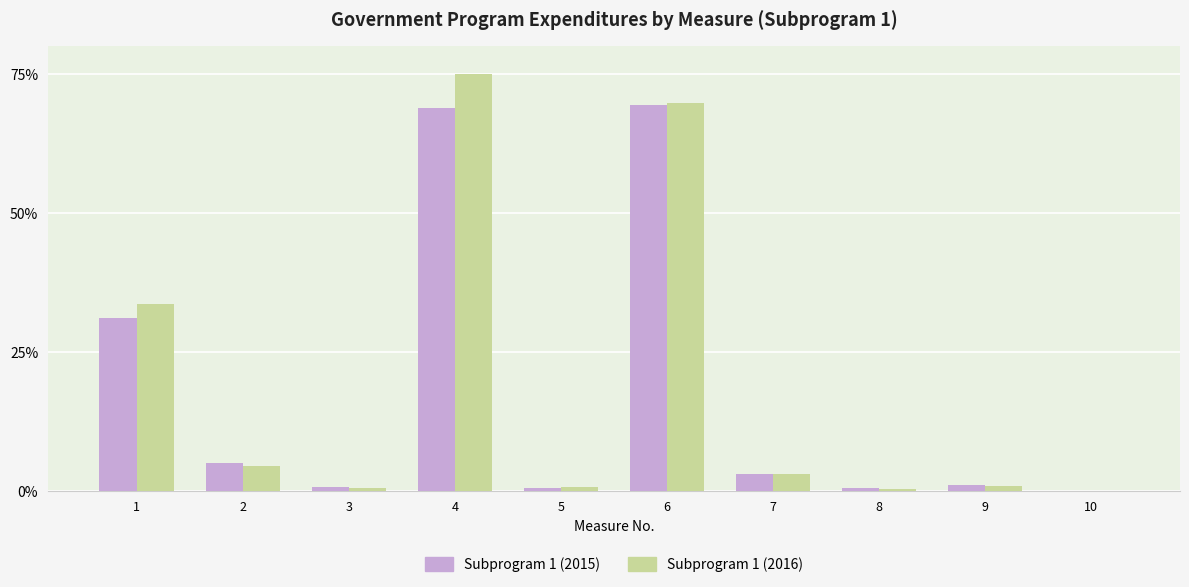

Which label corresponds to the largest value in the chart?

4